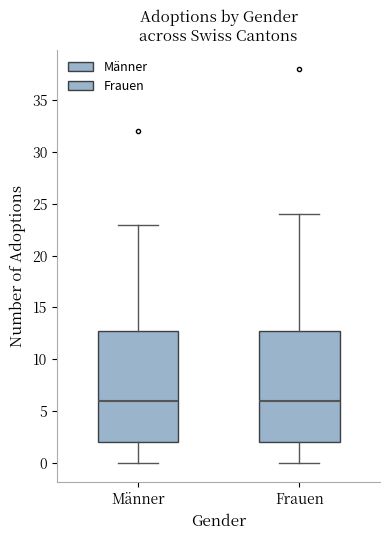

Where is the lower edge of the box for Frauen on the y-axis? The values are not printed on the chart, so give them approximately, as read against the axis.

2